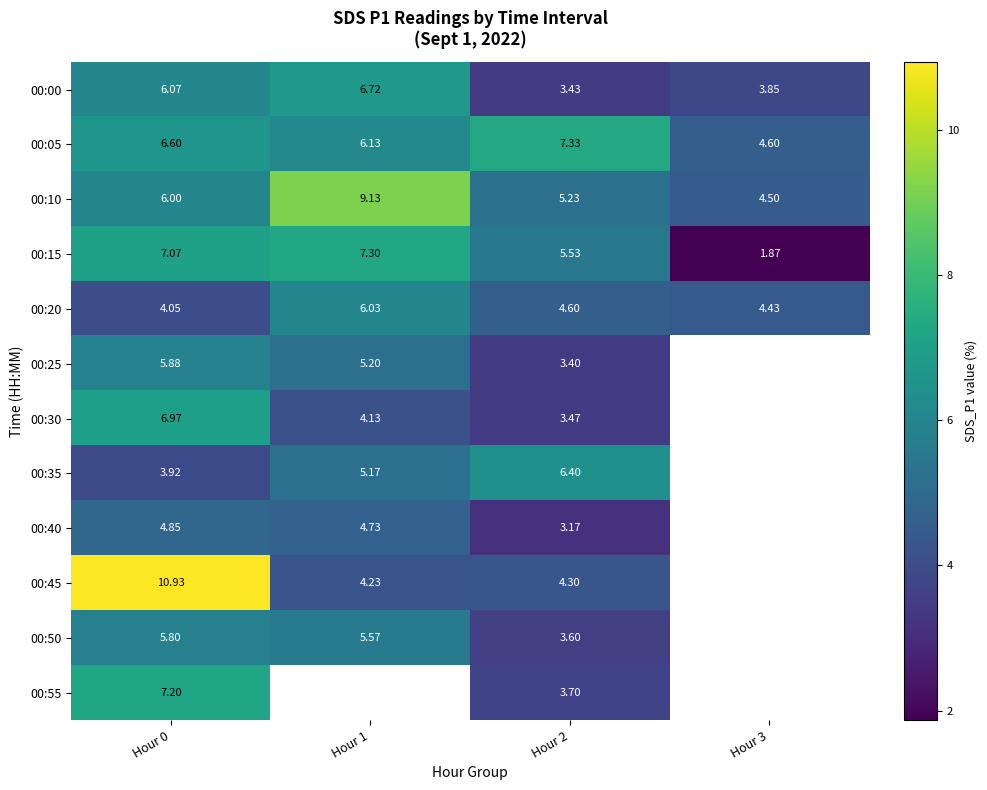

Is the value of 00:45 at Hour 2 greater than the value of 00:05 at Hour 0?

No